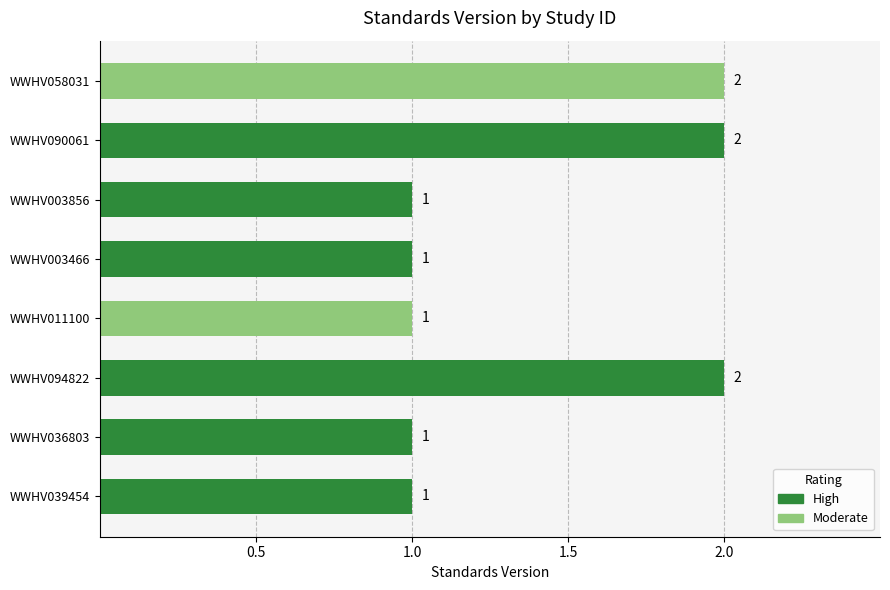

Which has a higher value, WWHV003856 or WWHV094822?

WWHV094822